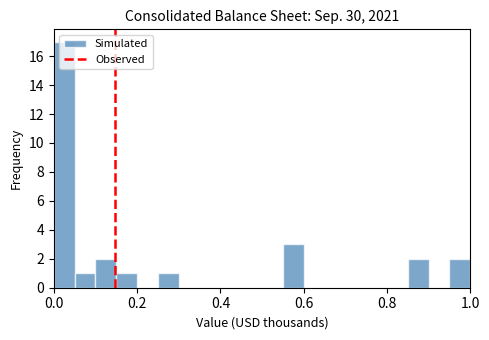

Around what value on the x-axis is the tallest bar? Give the approximate position of its centre, as read against the axis.

0.02